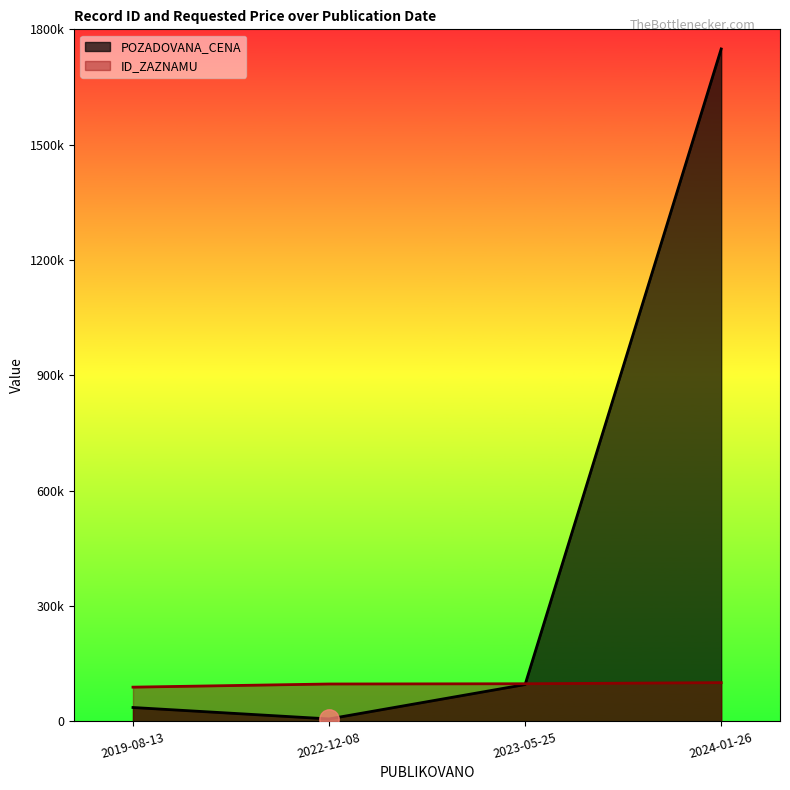

True or false: POZADOVANA_CENA has more than 2 points higher than both neighbors.

False